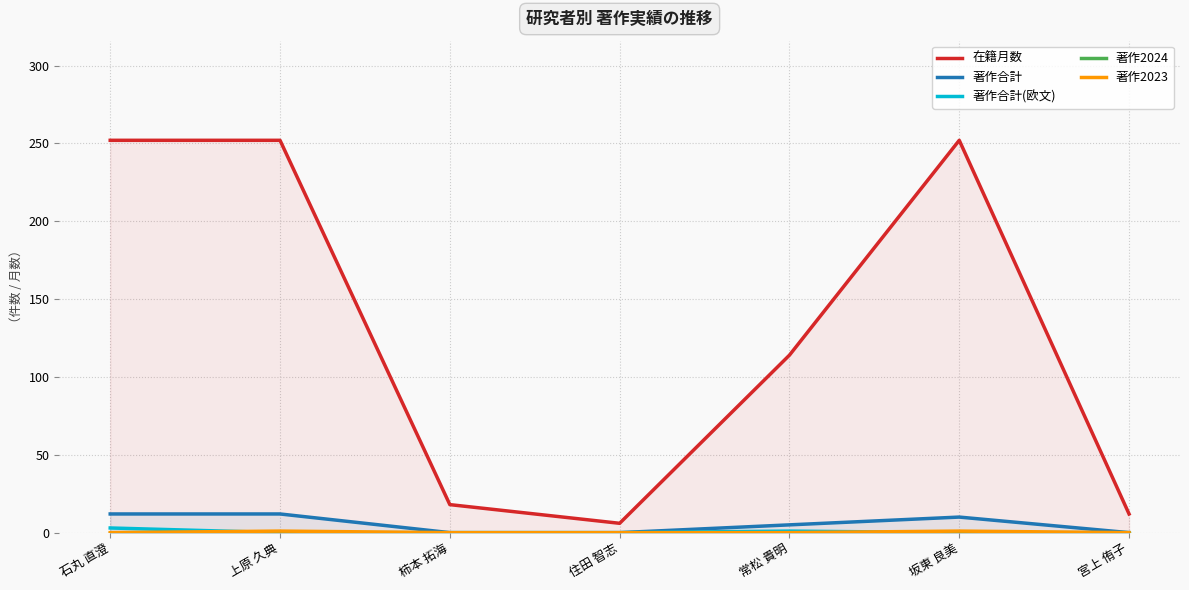

Between 住田 智志 and 常松 貴明, which series saw the biggest shift?

在籍月数